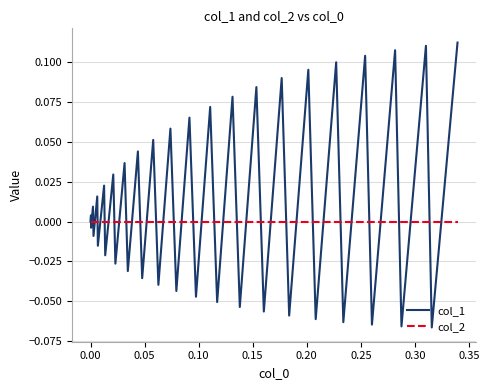

How many lines are shown in the chart?

2